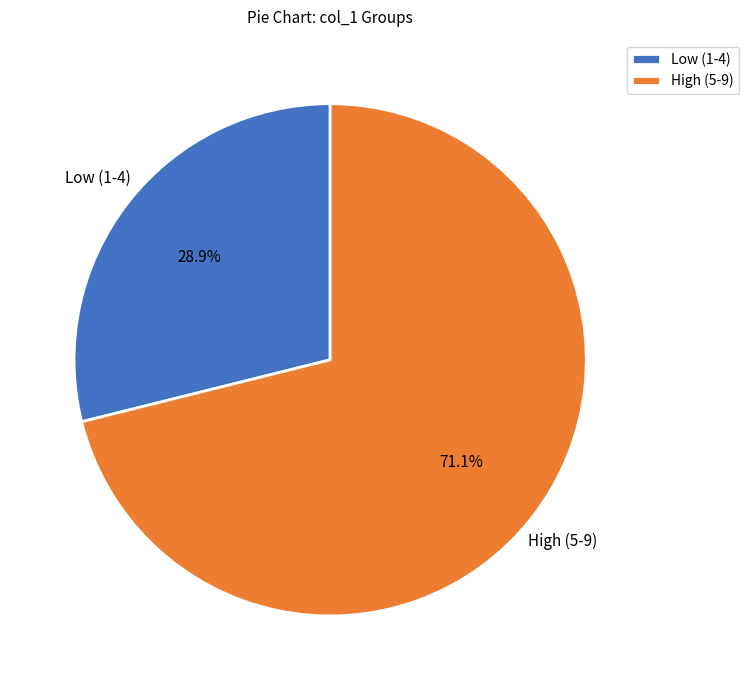

Rank the categories by value from highest to lowest.

High (5-9), Low (1-4)